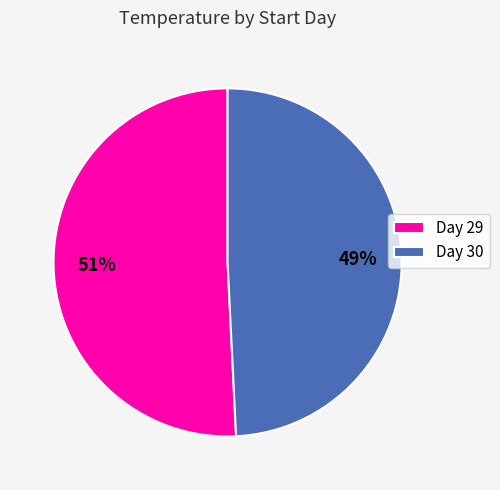

Do Day 30 and Day 29 together represent more than half of the pie?

Yes